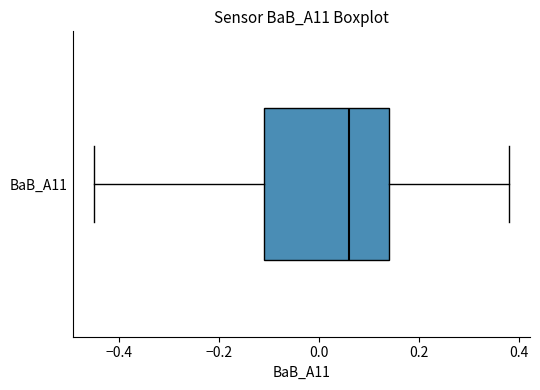

Transcribe this box plot: give where the median line is, the range the box spans, and where the two whiskers end, as read against the x-axis. The values are not printed on the chart, so give them approximately, as read against the axis.

median 0.06, box -0.10 to 0.14, whiskers -0.44 to 0.38